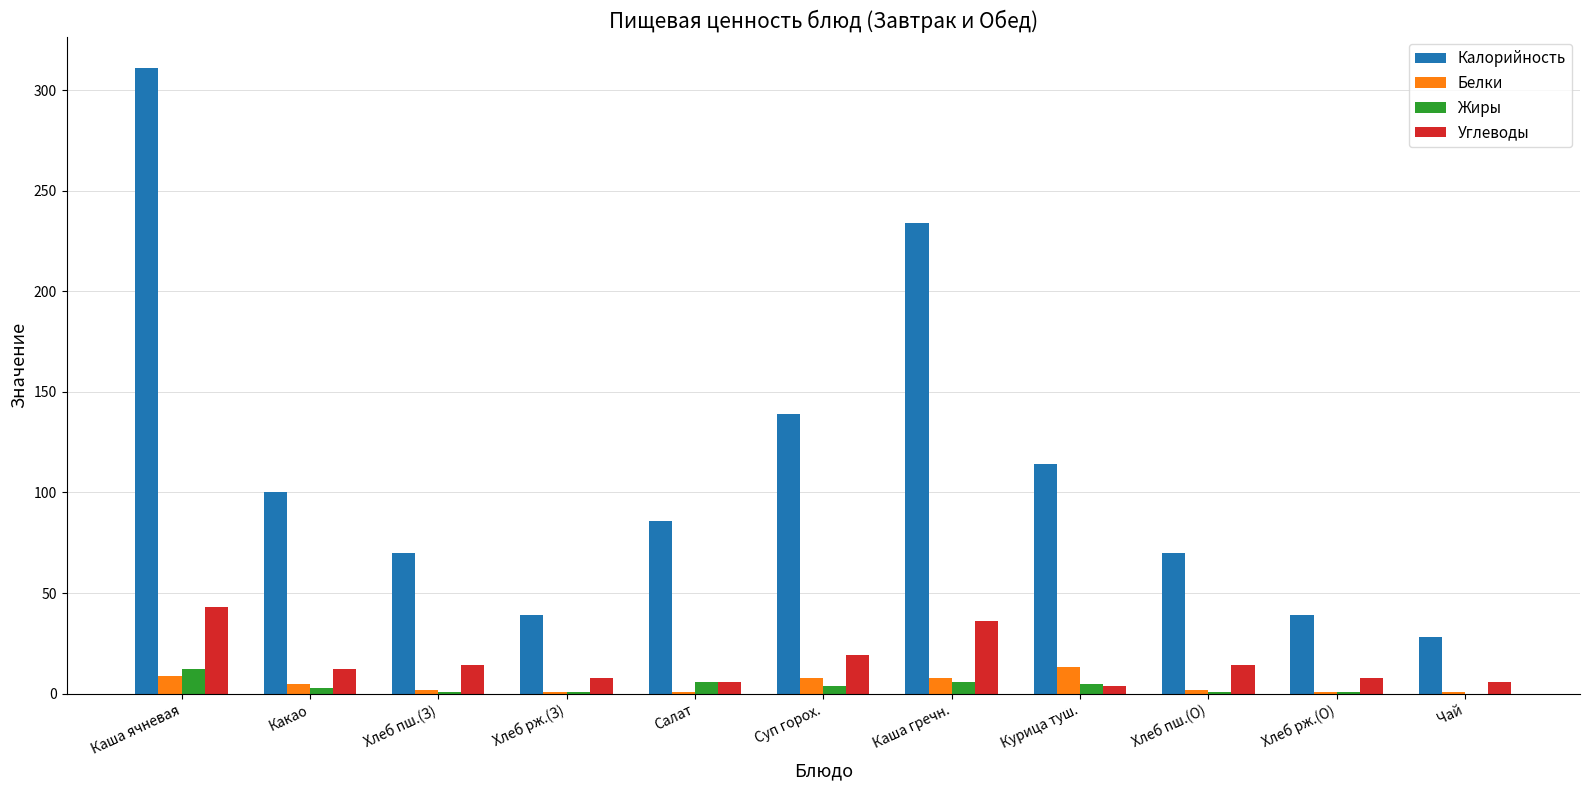

Between Какао and Салат, which series saw the biggest shift?

Калорийность